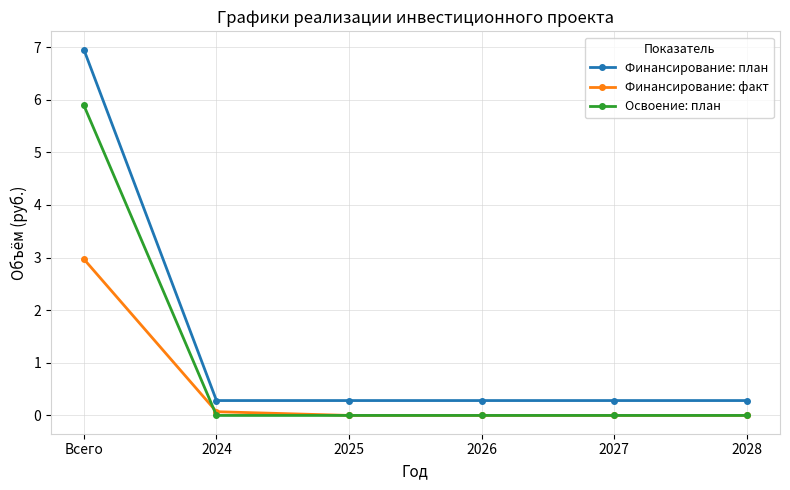

Count the number of categories in the chart.

6